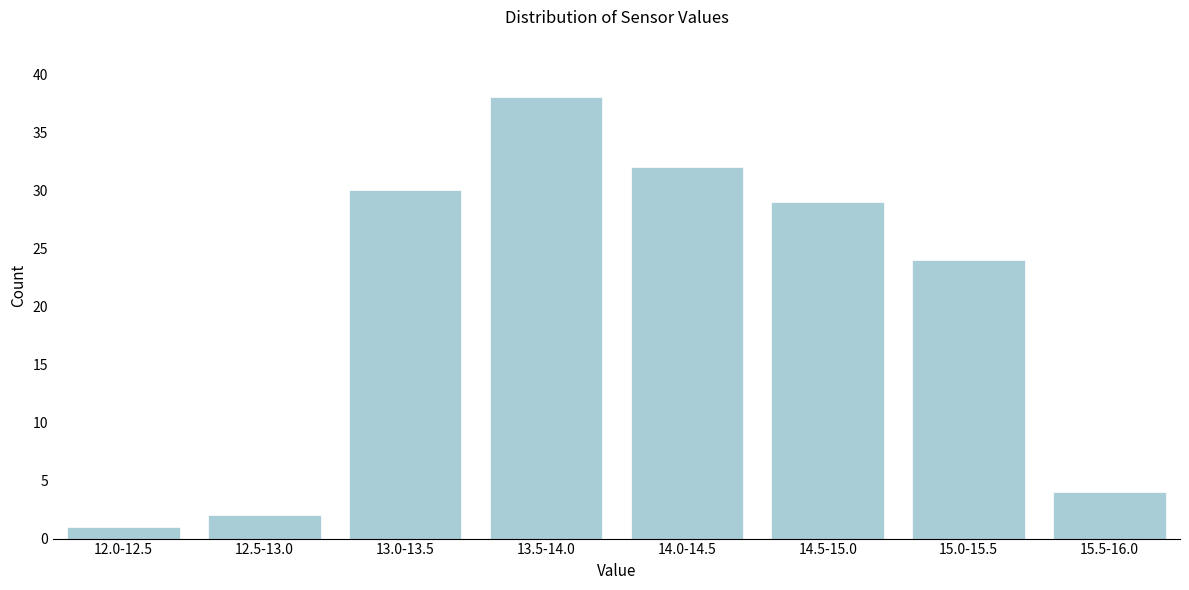

Reading left to right, what are all the values shown in this chart?

12.0-12.5=1	12.5-13.0=2	13.0-13.5=30	13.5-14.0=38	14.0-14.5=32	14.5-15.0=29	15.0-15.5=24	15.5-16.0=4